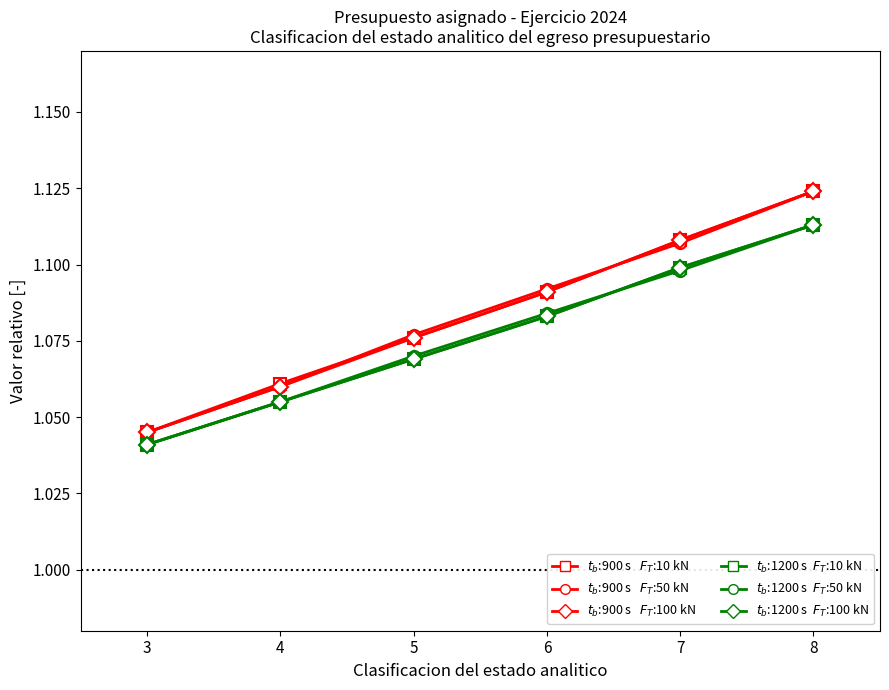

The $t_b$:900 s  $F_T$:100 kN series shows 1.9 at 4. True or false?

False